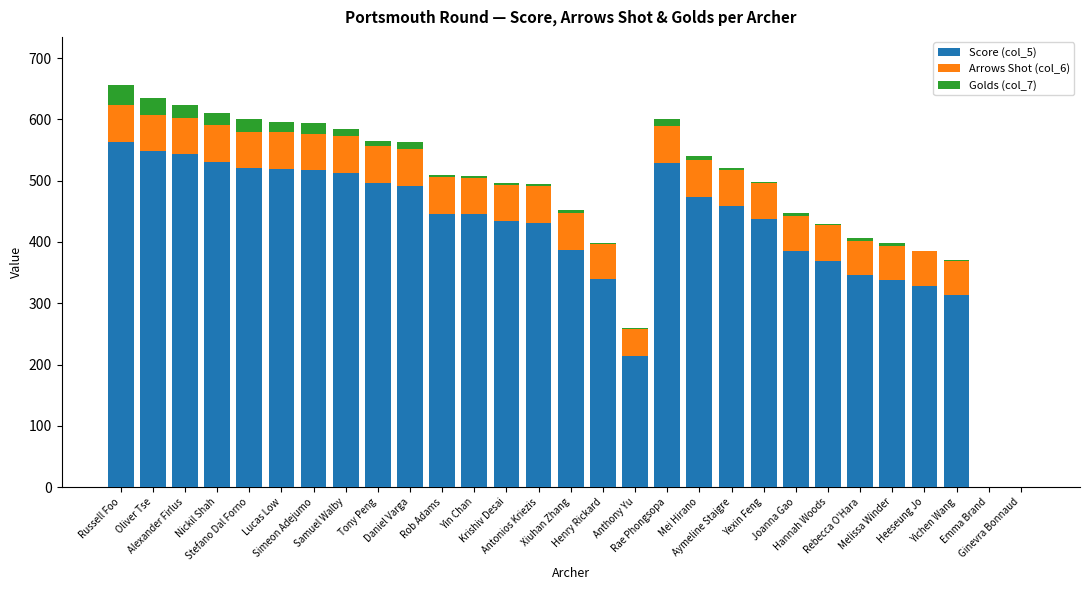

What is the highest value of the Score (col_5) series?

563